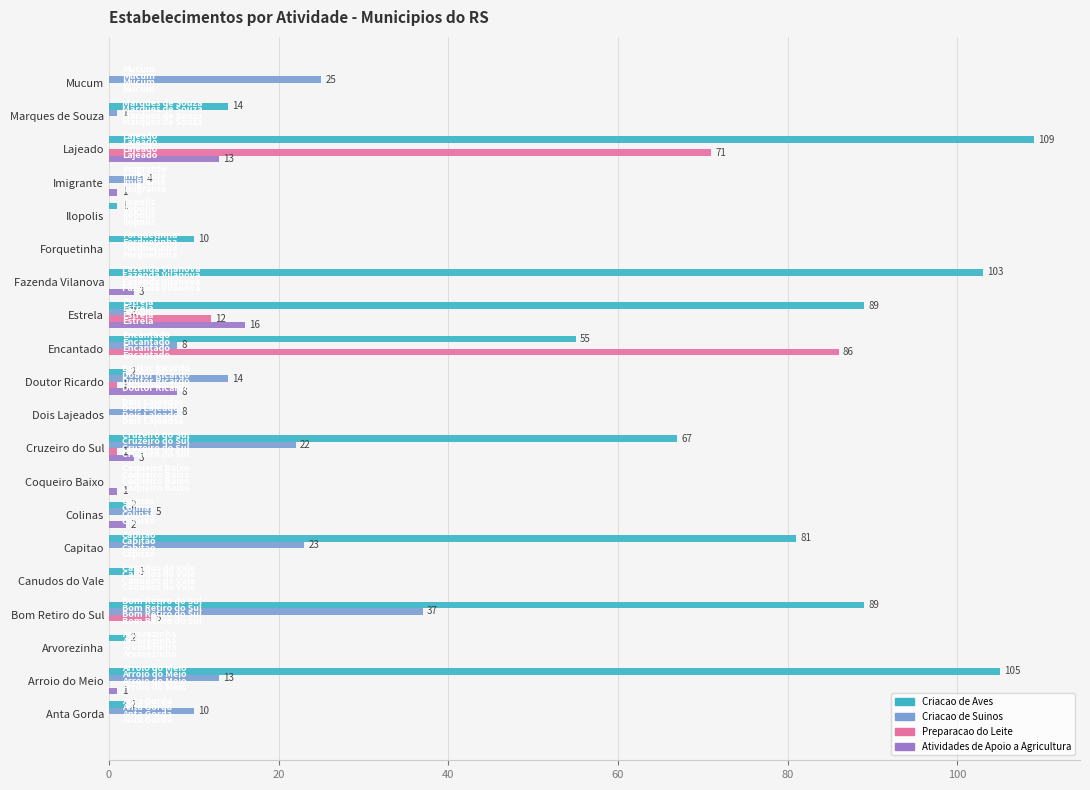

The Atividades de Apoio a Agricultura series shows -7 at Mucum. True or false?

False